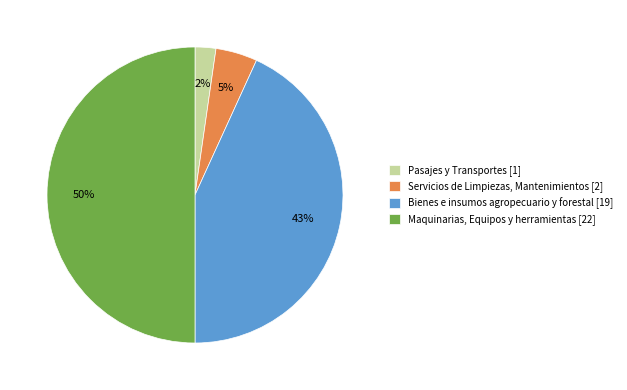

True or false: Servicios de Limpiezas, Mantenimientos accounts for 17% of the total.

False